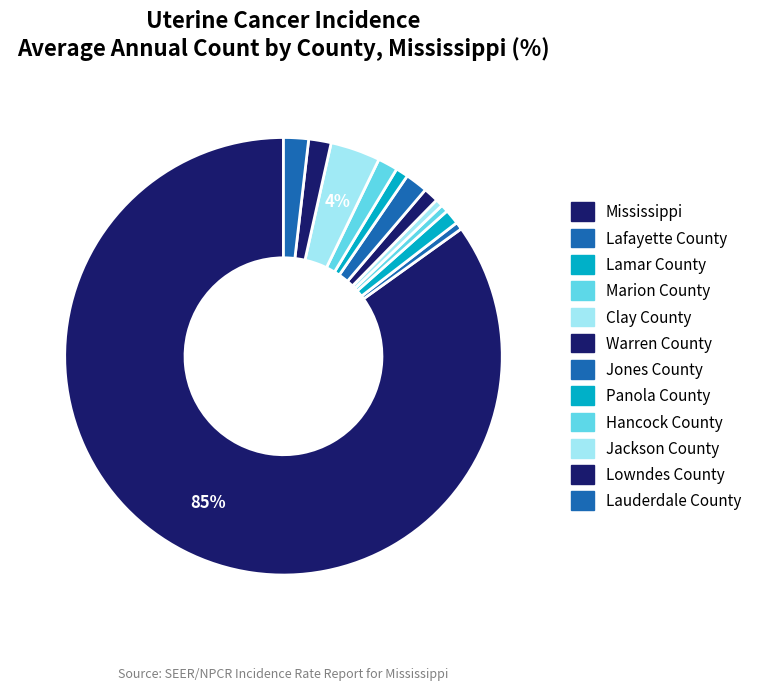

What is the smallest slice in the pie chart?

Lafayette County